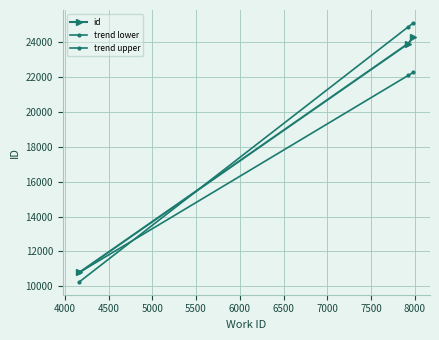

Does the chart have visible grid lines?

Yes